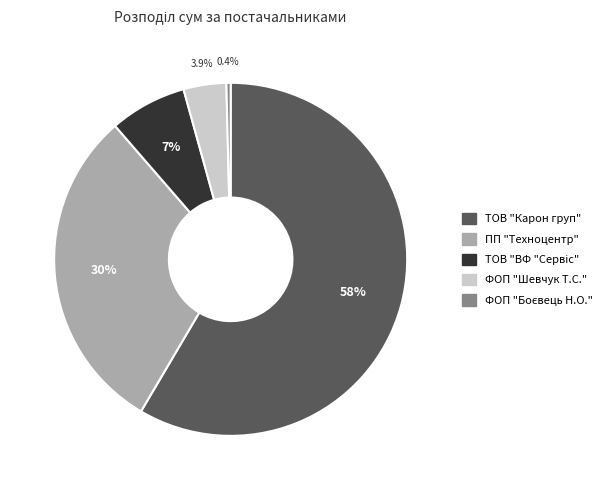

What is the total percentage of ФОП "Шевчук Т.С." and ПП "Техноцентр"?

34.1%